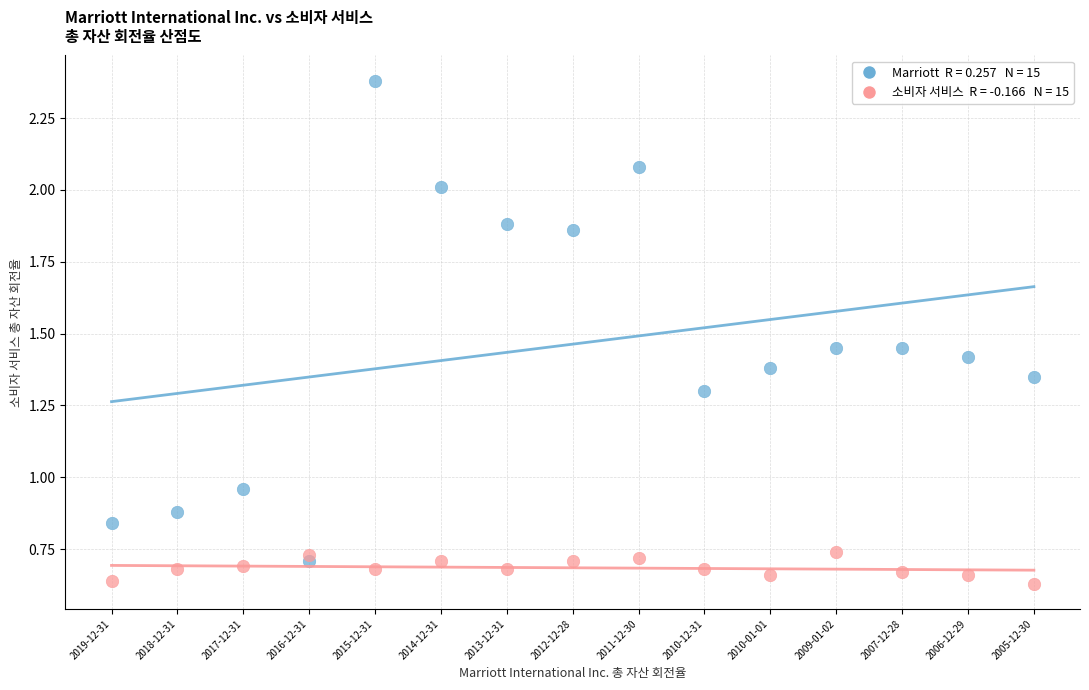

How many points are shown in the scatter plot?

30